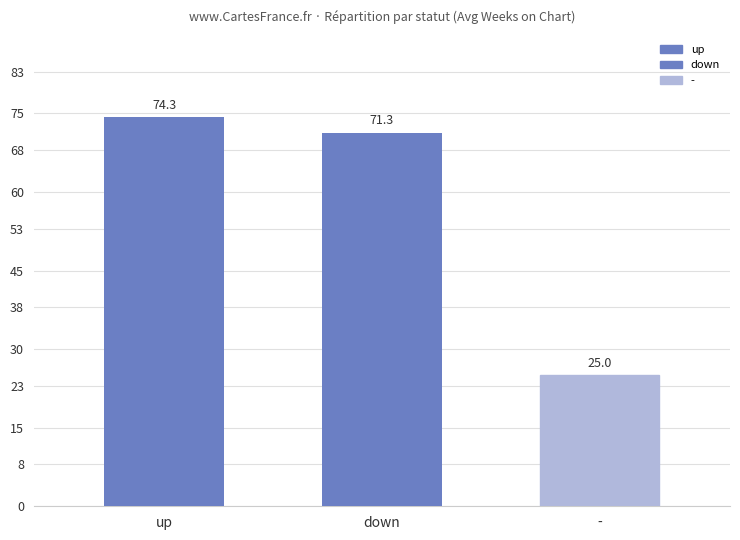

Reading left to right, list all the values displayed in this chart.

74.3	71.3	25.0